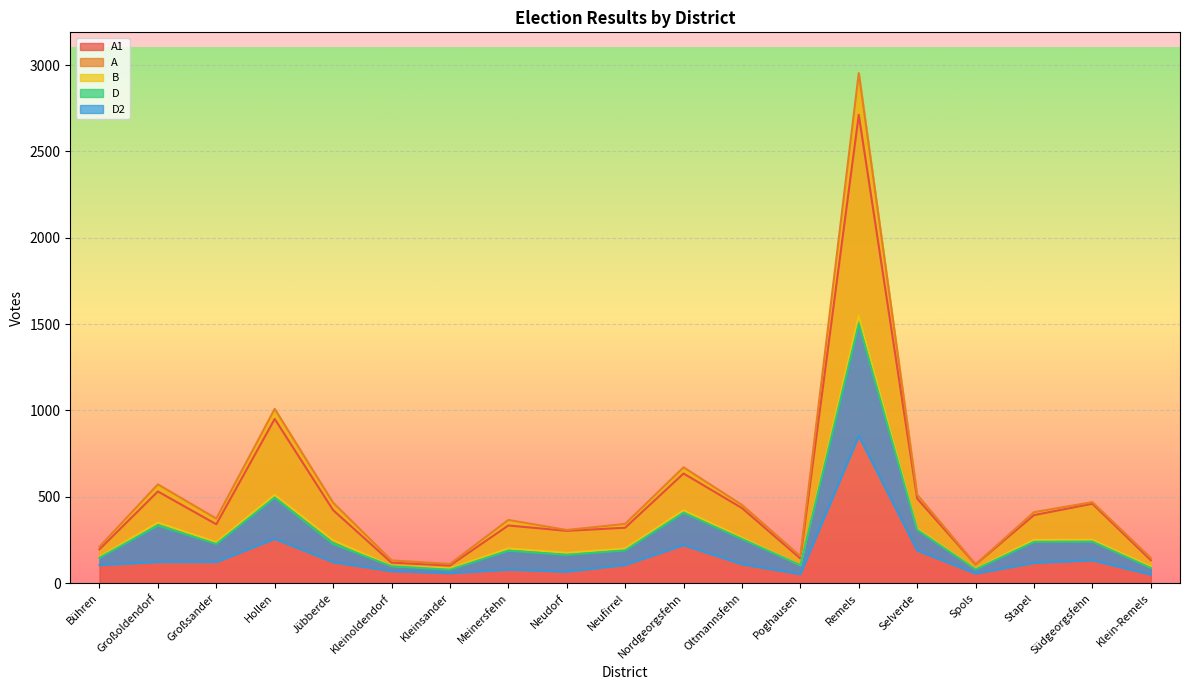

What position from the left is Hollen?

4